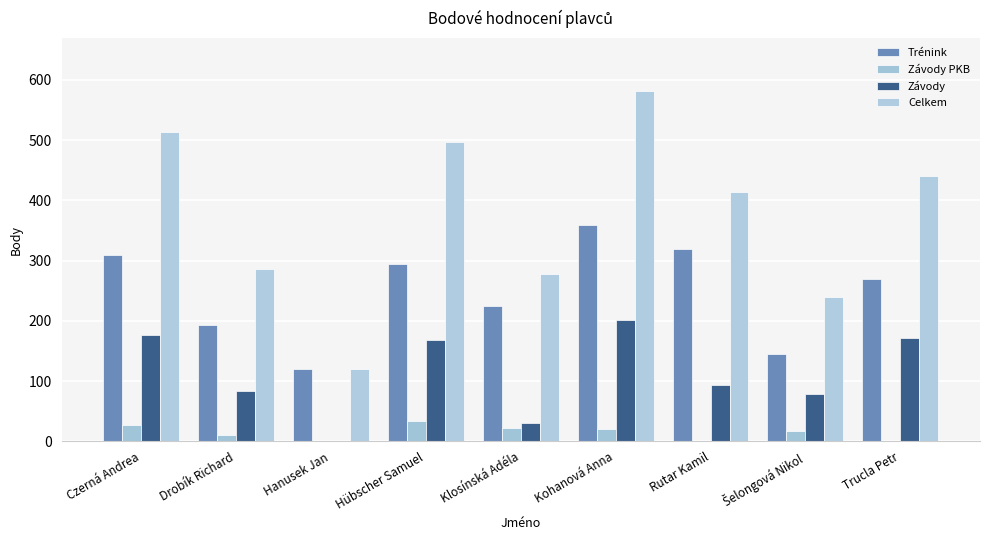

At which category is the sum across all series the highest?

Kohanová Anna